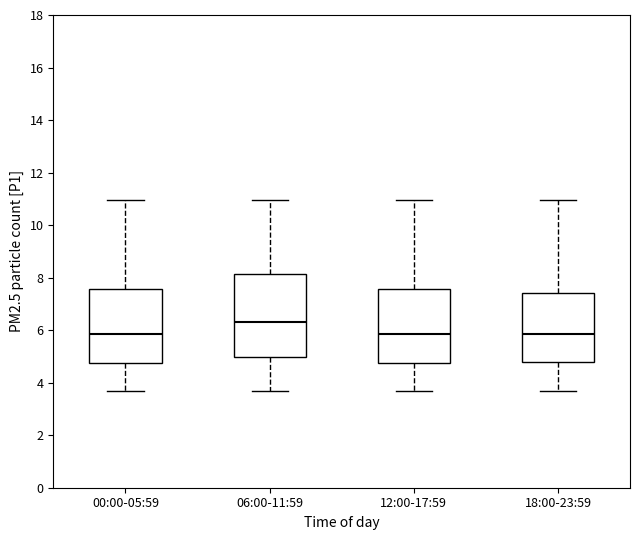

Where is the lower edge of the box for 00:00-05:59 on the y-axis? The values are not printed on the chart, so give them approximately, as read against the axis.

4.8